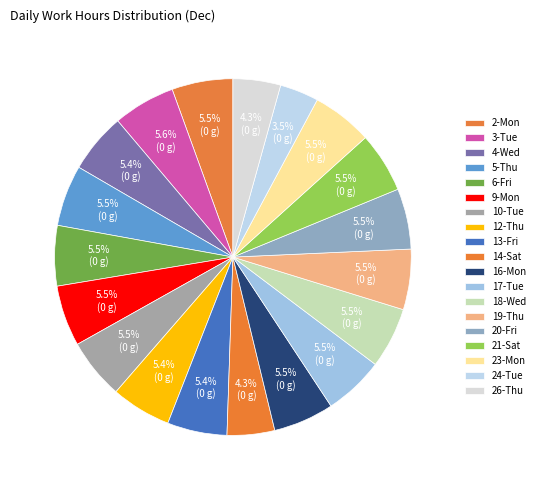

How many segments does this pie chart have?

19